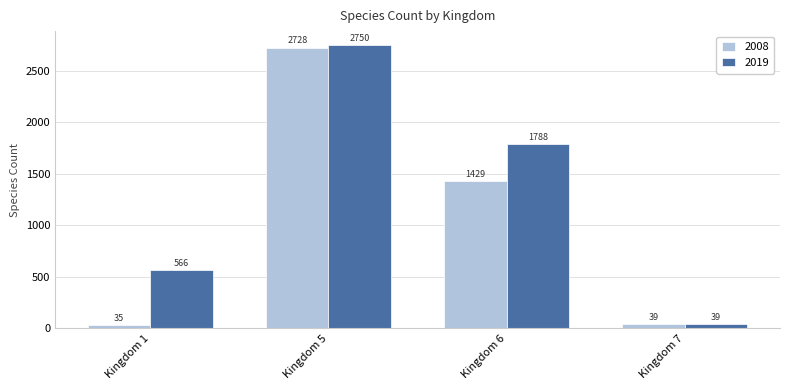

Rank the series by their maximum value, from lowest to highest.

2008, 2019